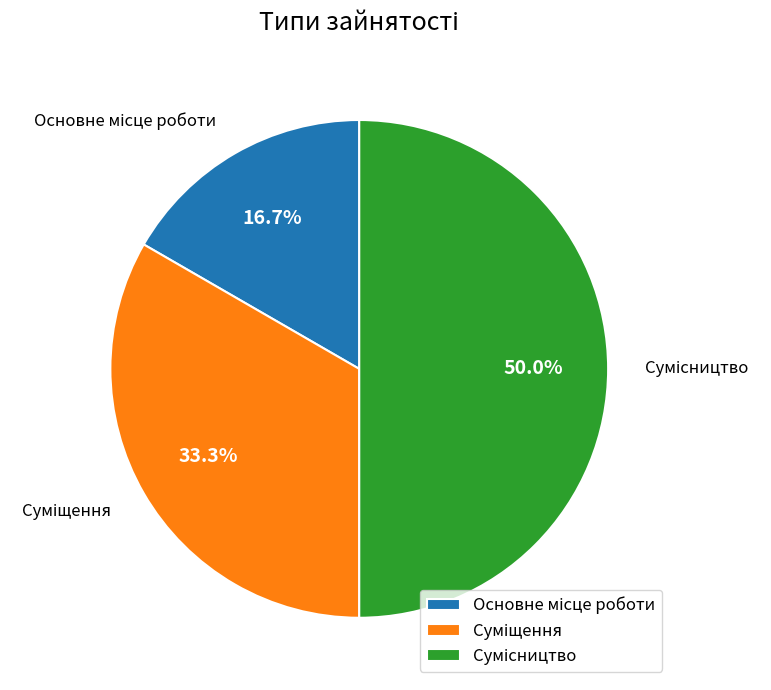

Which slice is the largest?

Сумісництво